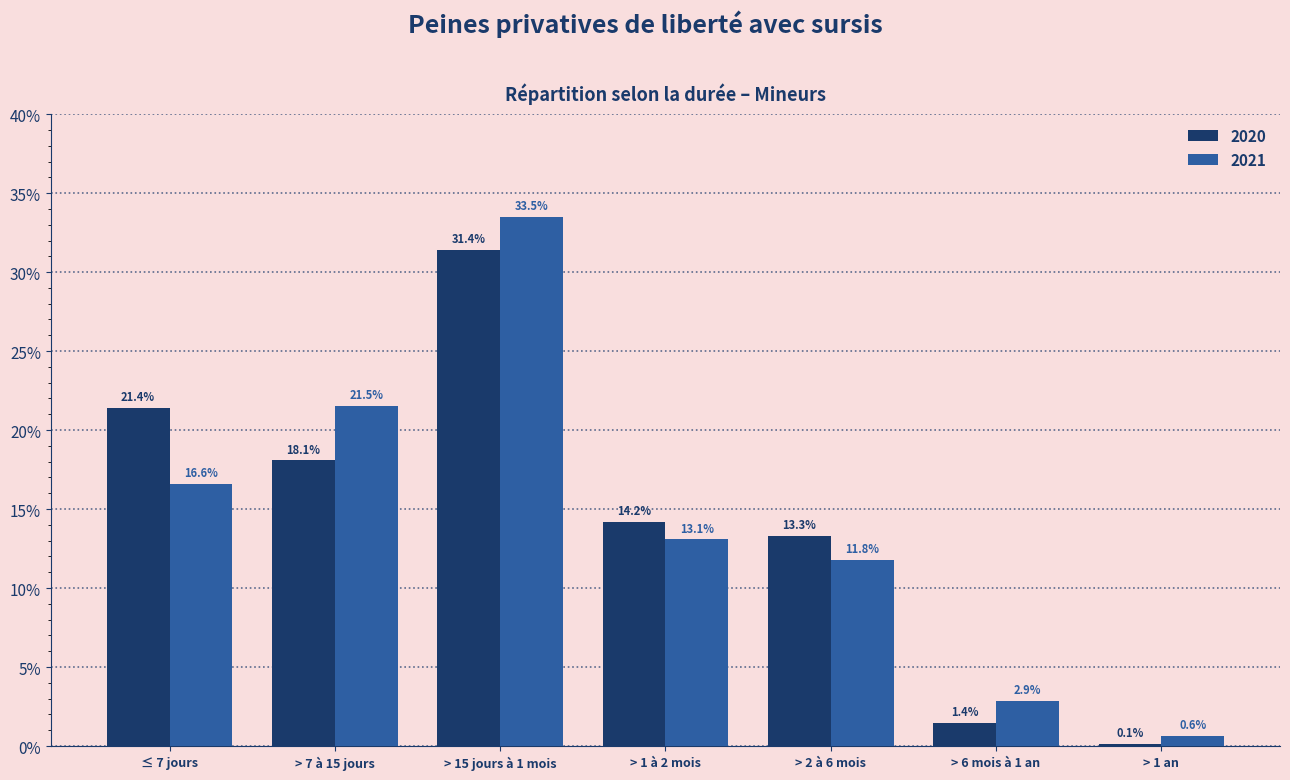

At which label does 2020 reach its minimum?

> 1 an